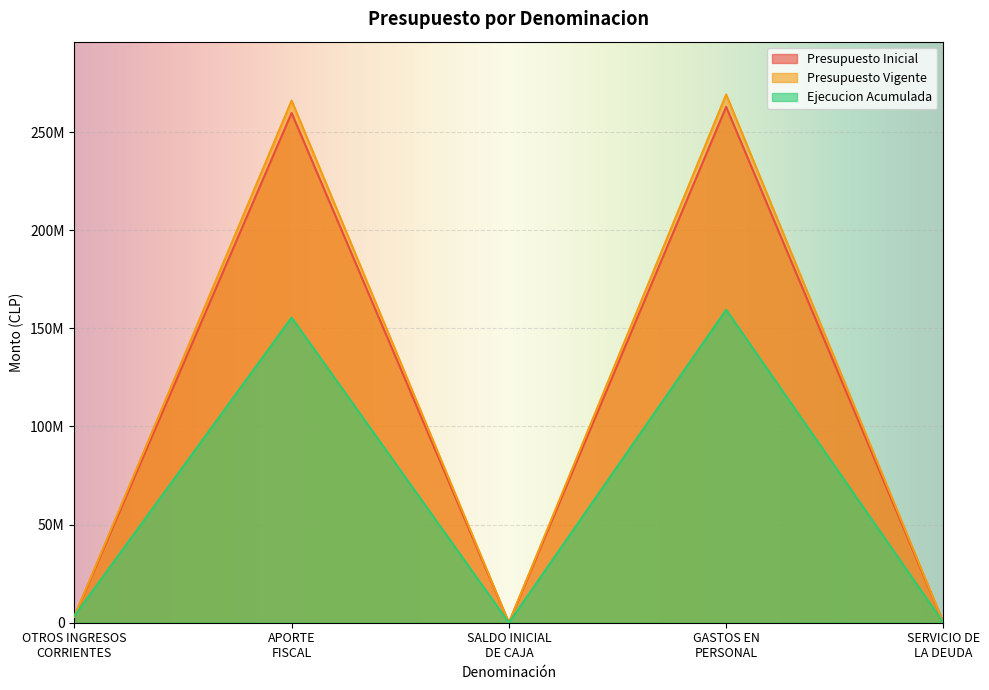

What is the approximate value of Presupuesto Vigente at SERVICIO DE
LA DEUDA?

1000